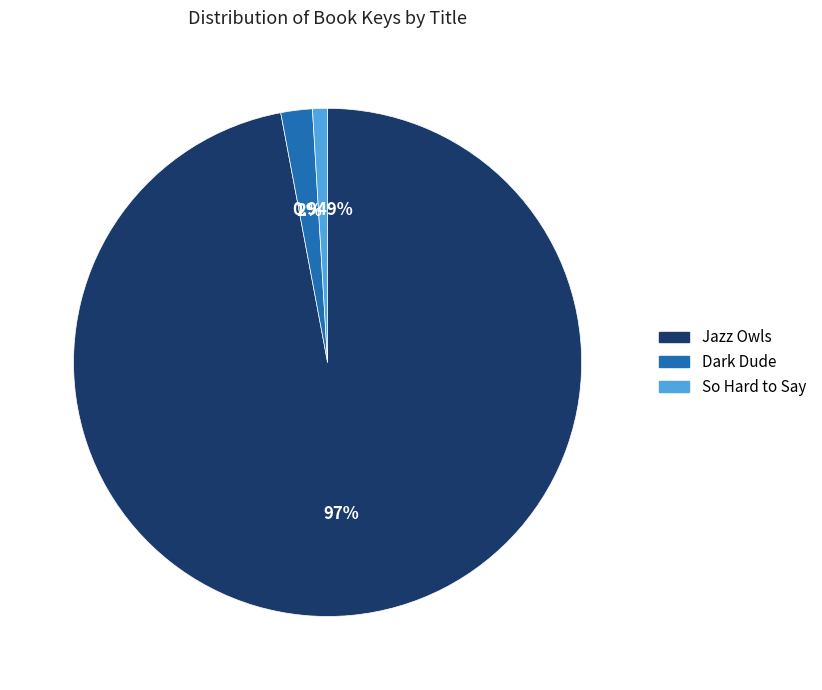

The So Hard to Say slice represents 1% of the pie. True or false?

True